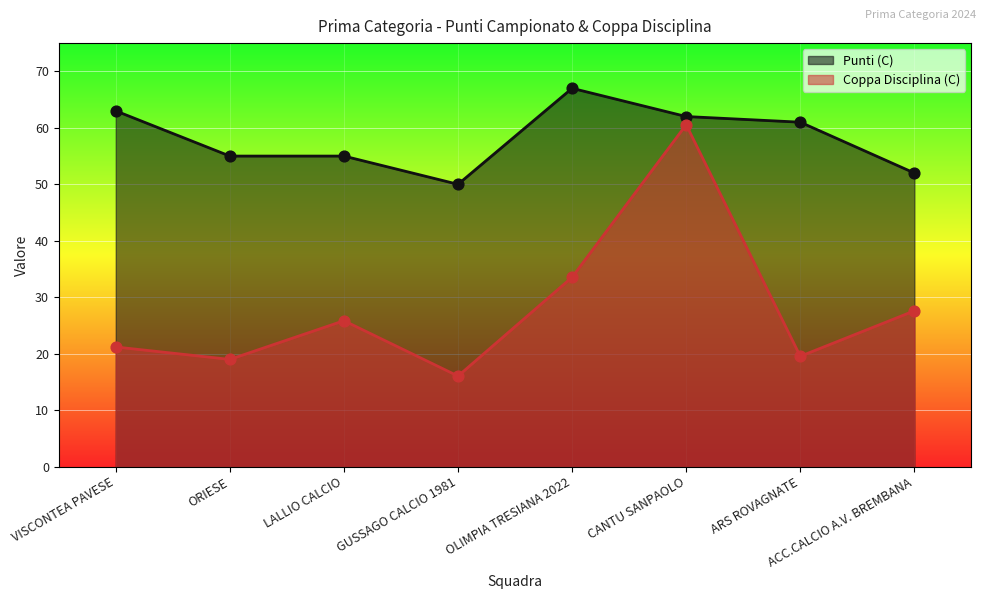

Is the value of Punti (C) at OLIMPIA TRESIANA 2022 greater than the value of Coppa Disciplina (C) at GUSSAGO CALCIO 1981?

Yes